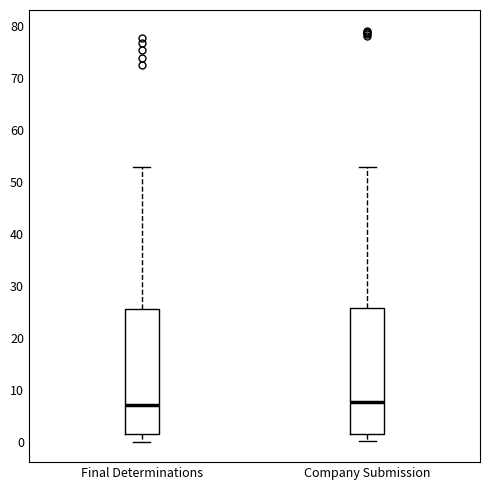

Where does the lower whisker of the box for Company Submission end on the y-axis? The values are not printed on the chart, so give them approximately, as read against the axis.

0